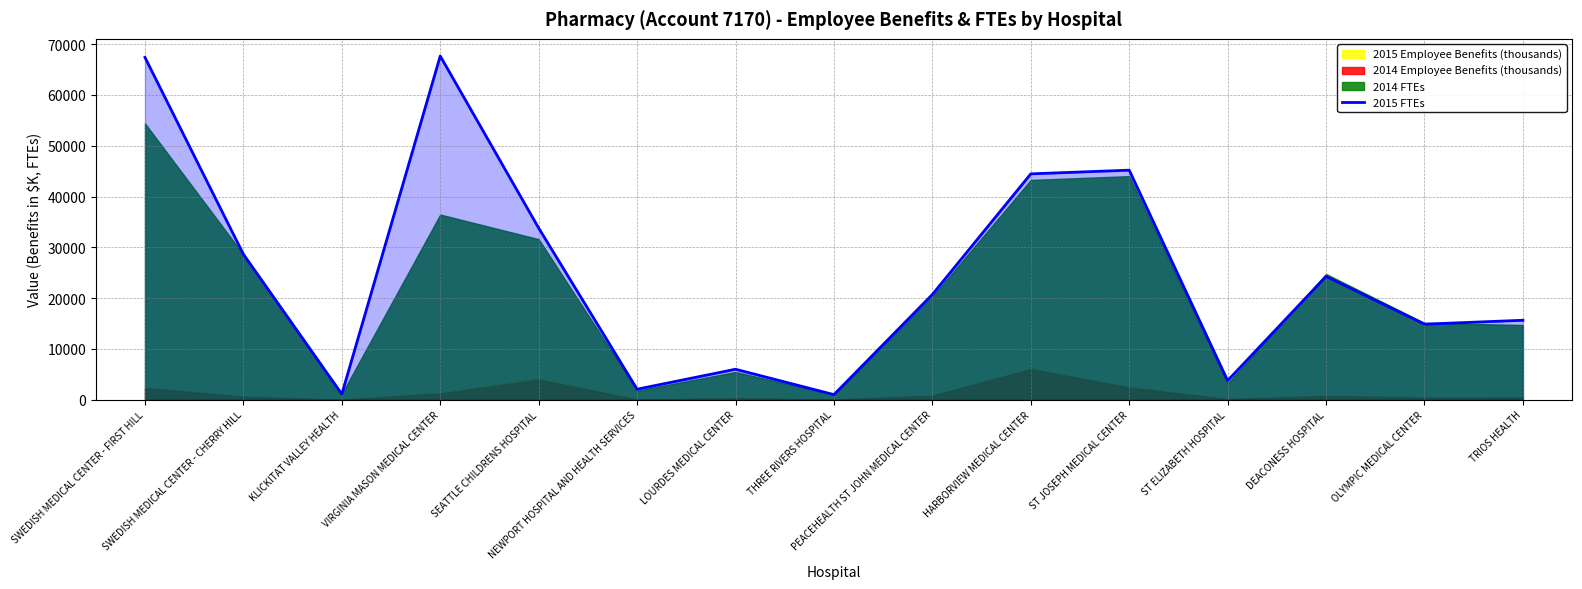

Which has a higher value, THREE RIVERS HOSPITAL or NEWPORT HOSPITAL AND HEALTH SERVICES?

NEWPORT HOSPITAL AND HEALTH SERVICES